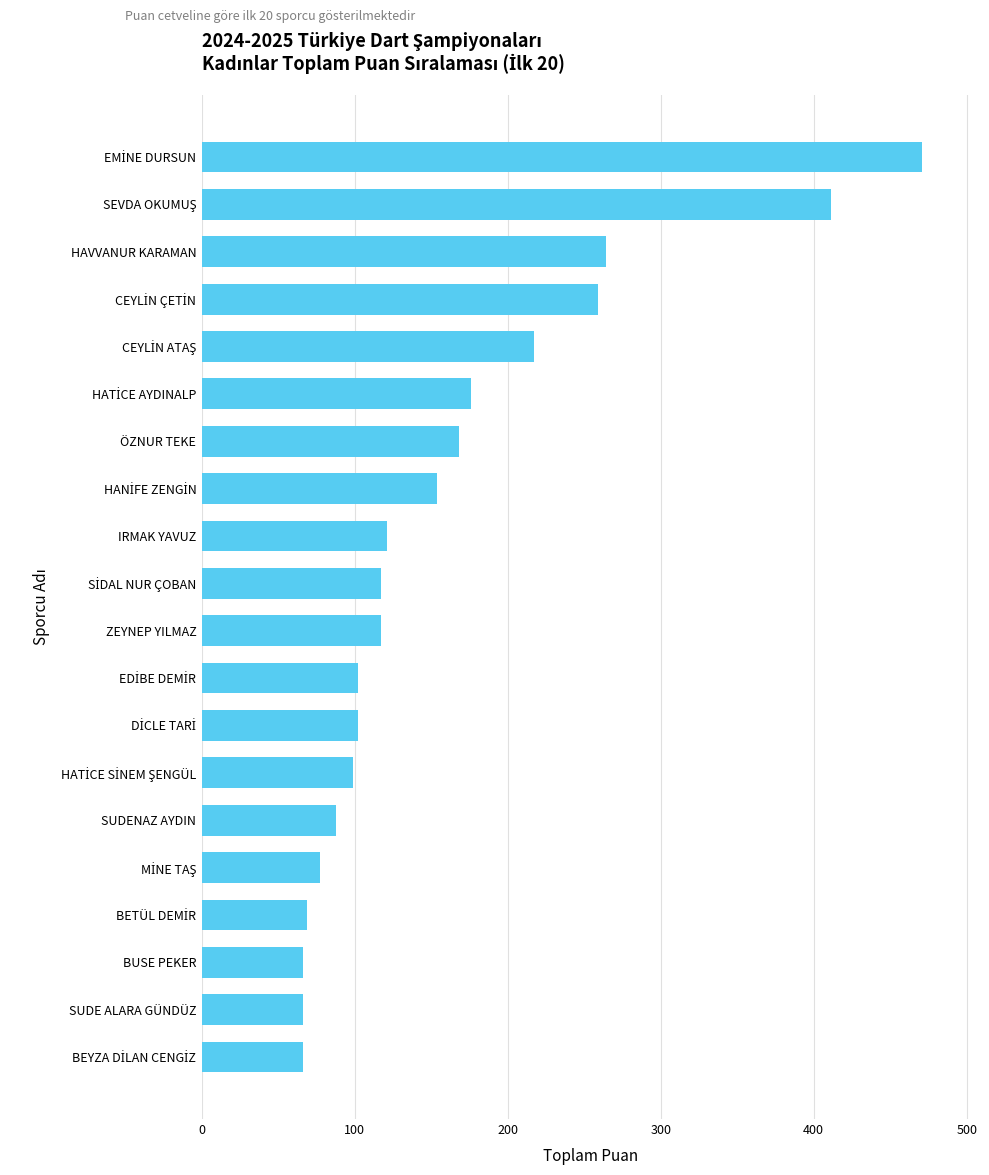

Reading bottom to top, what are all the values shown in this chart?

66	66	66	69	77	88	99	102	102	117	117	121	154	168	176	217	259	264	411	471